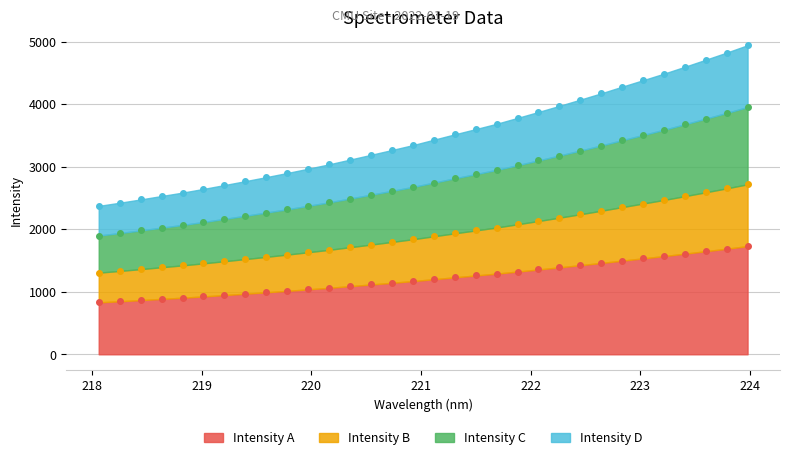

List the labels in order of value, largest first.

223.9802, 223.7895, 223.5987, 223.408, 223.2172, 223.0264, 222.8355, 222.6447, 222.4538, 222.263, 222.0721, 221.8812, 221.6902, 221.4993, 221.3083, 221.1174, 220.9264, 220.7354, 220.5444, 220.3533, 220.1623, 219.9712, 219.7801, 219.589, 219.3979, 219.2067, 219.0156, 218.8244, 218.6332, 218.442, 218.2508, 218.0596